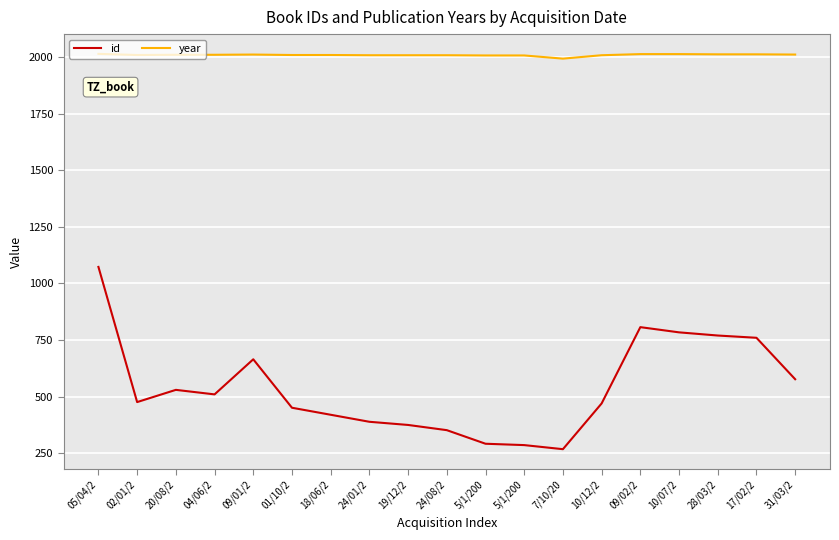

What are all the series names shown in the legend?

id, year